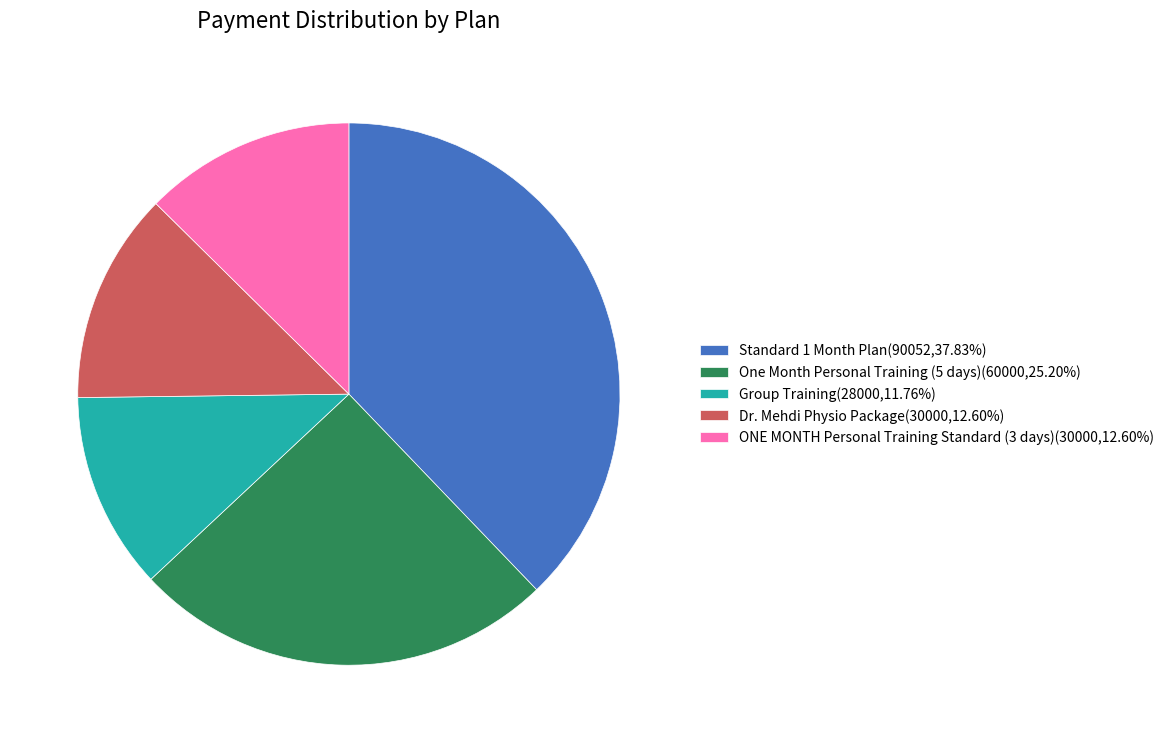

How many slices are in this pie chart?

5